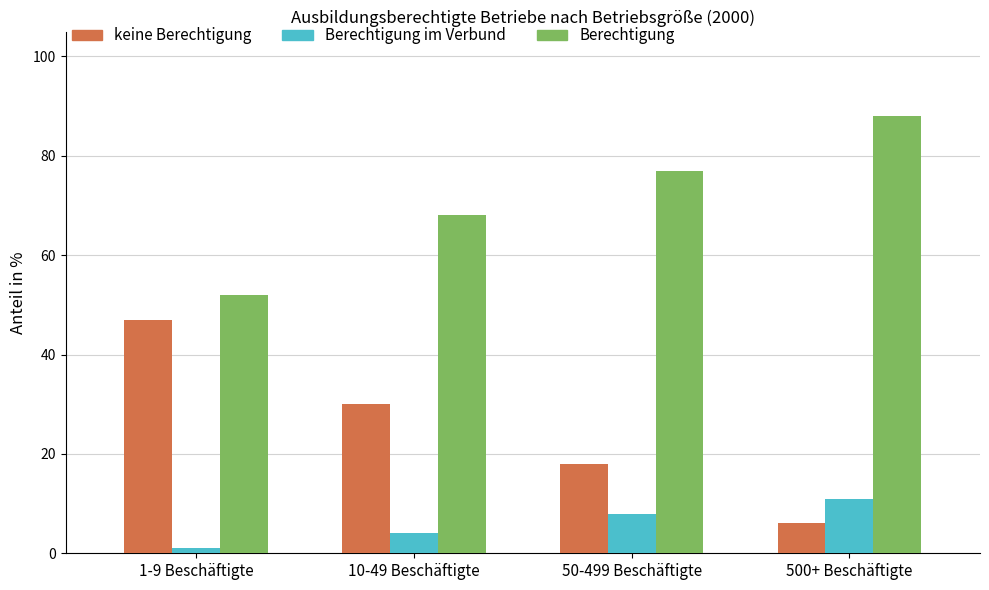

What is the difference between the Berechtigung im Verbund values at 1-9 Beschäftigte and 10-49 Beschäftigte?

3